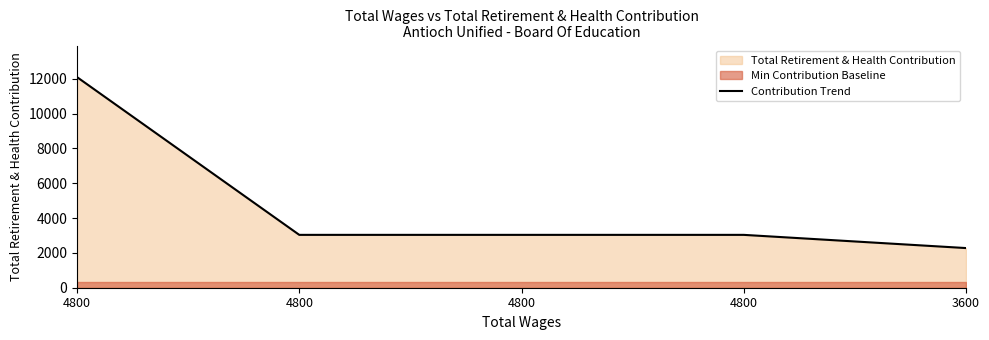

The value at 4800 is 730. True or false?

False